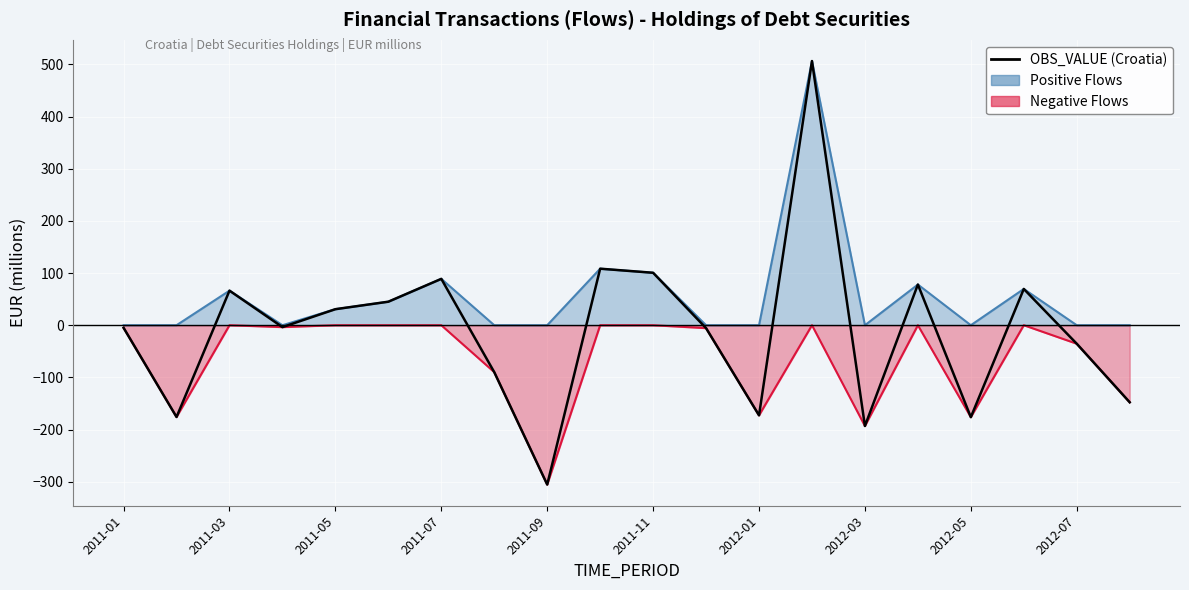

How many values are below zero?

11